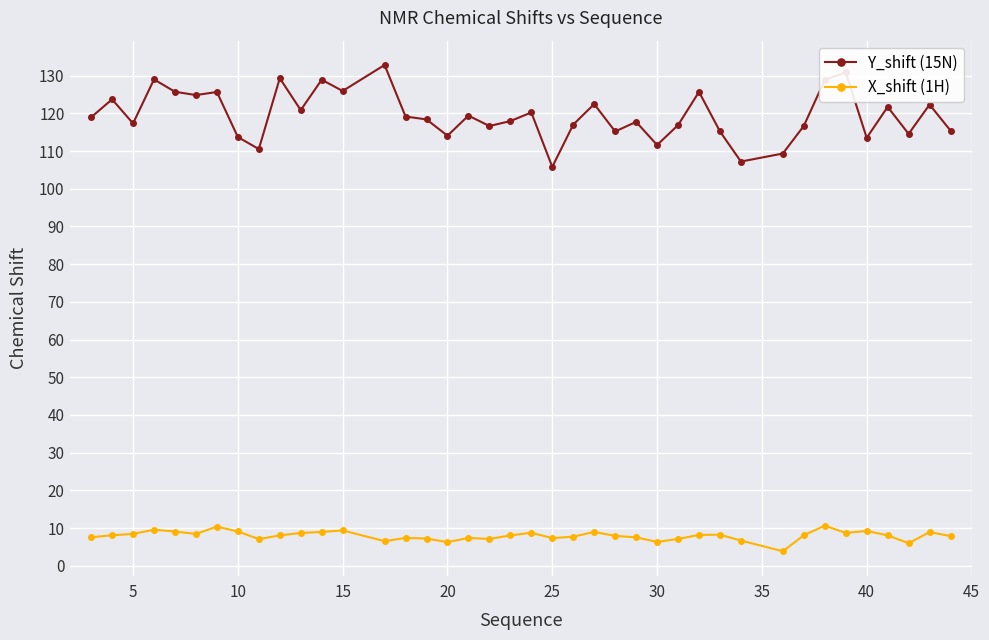

True or false: Y_shift (15N) and X_shift (1H) cross at least once.

False